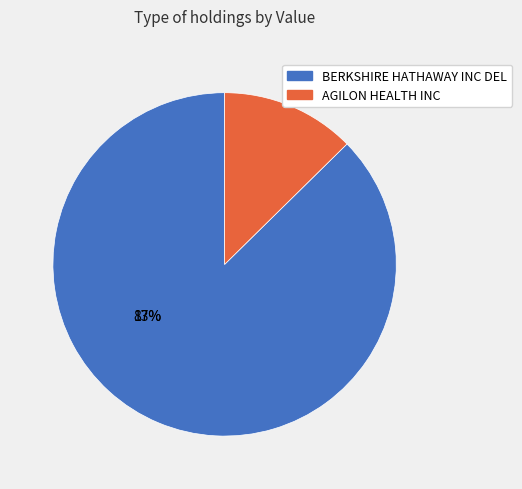

How many segments does this pie chart have?

2